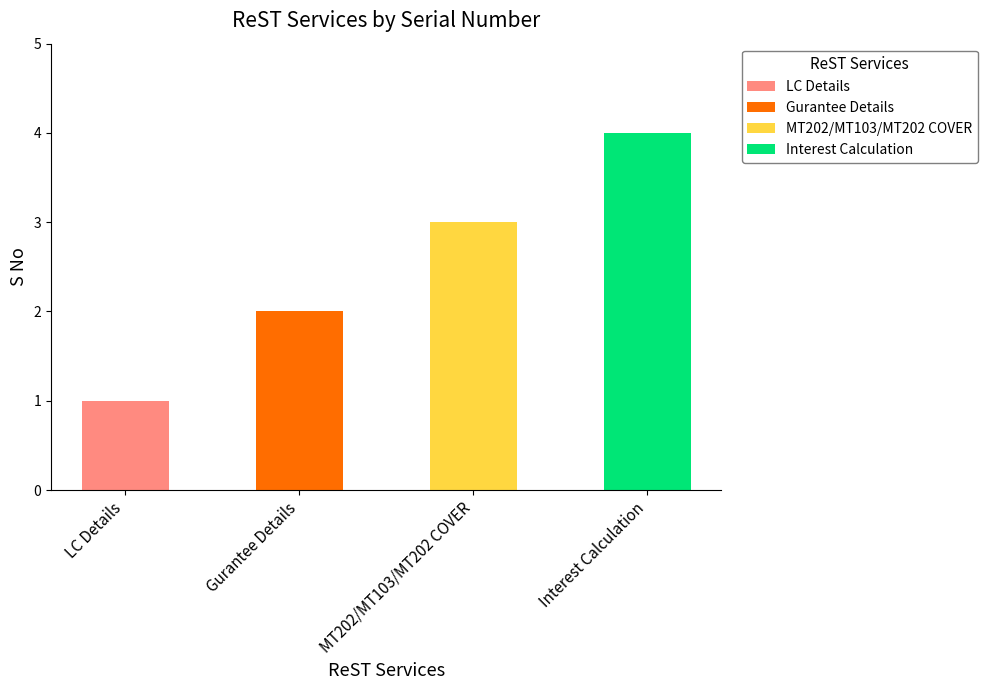

Rank the categories by value from lowest to highest.

LC Details, Gurantee Details, MT202/MT103/MT202 COVER, Interest Calculation